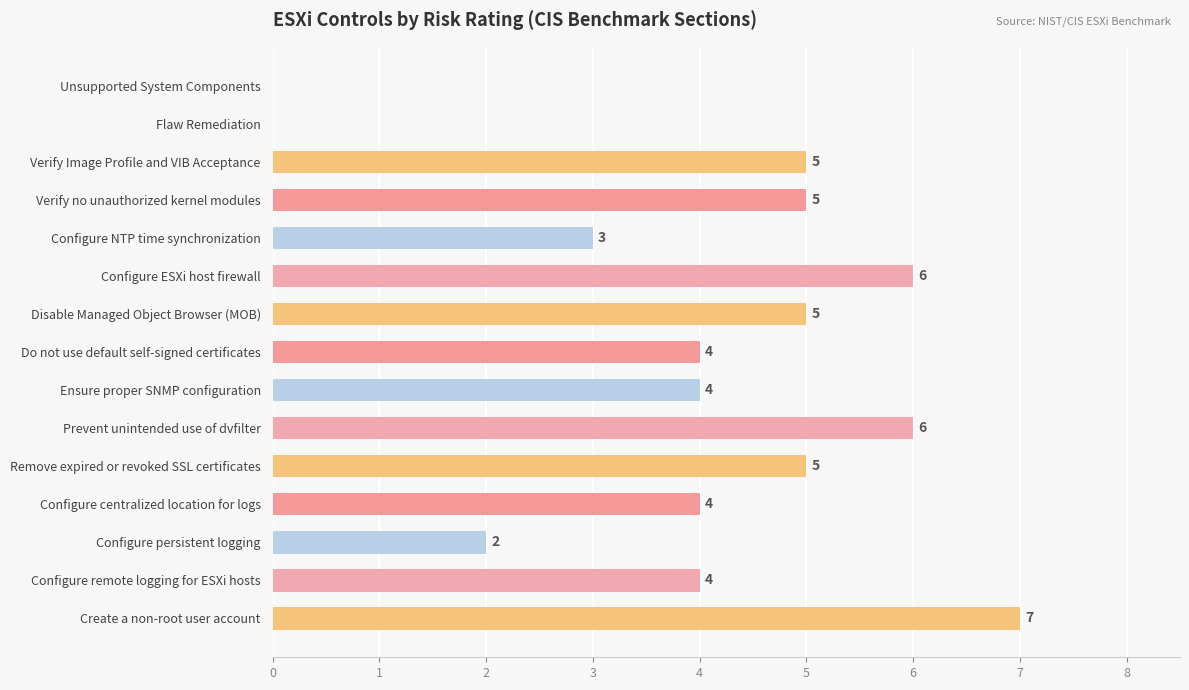

What is the greatest value displayed?

7